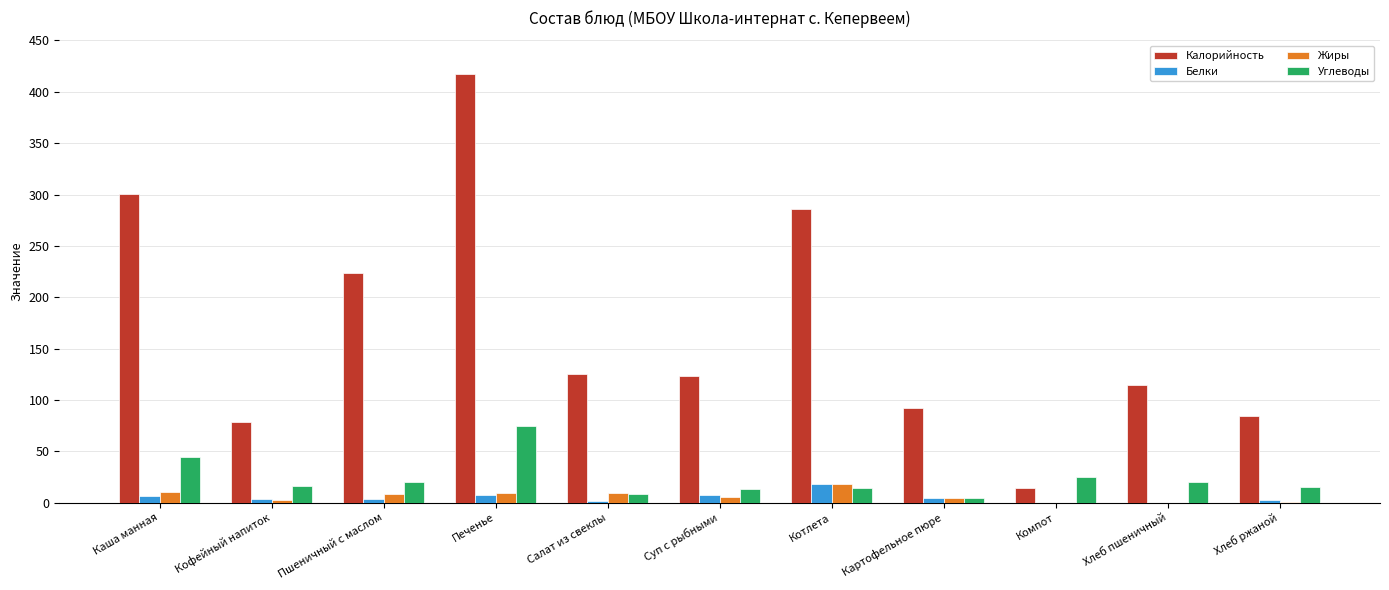

Between Каша манная and Суп с рыбными, which series saw the biggest shift?

Калорийность